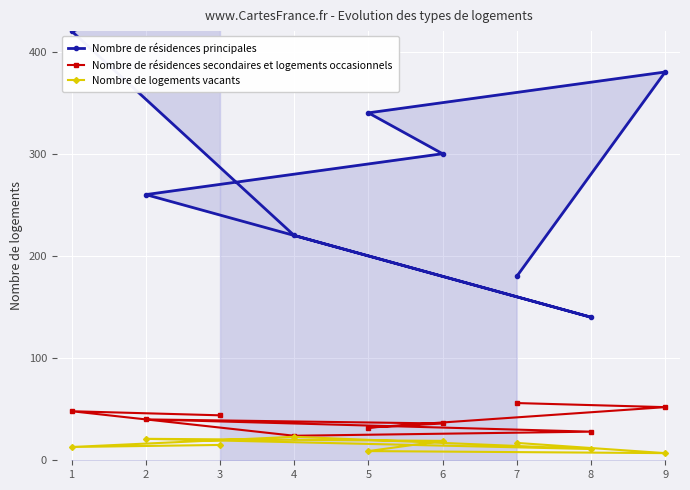

True or false: Nombre de résidences principales has more than 0 points higher than both neighbors.

True